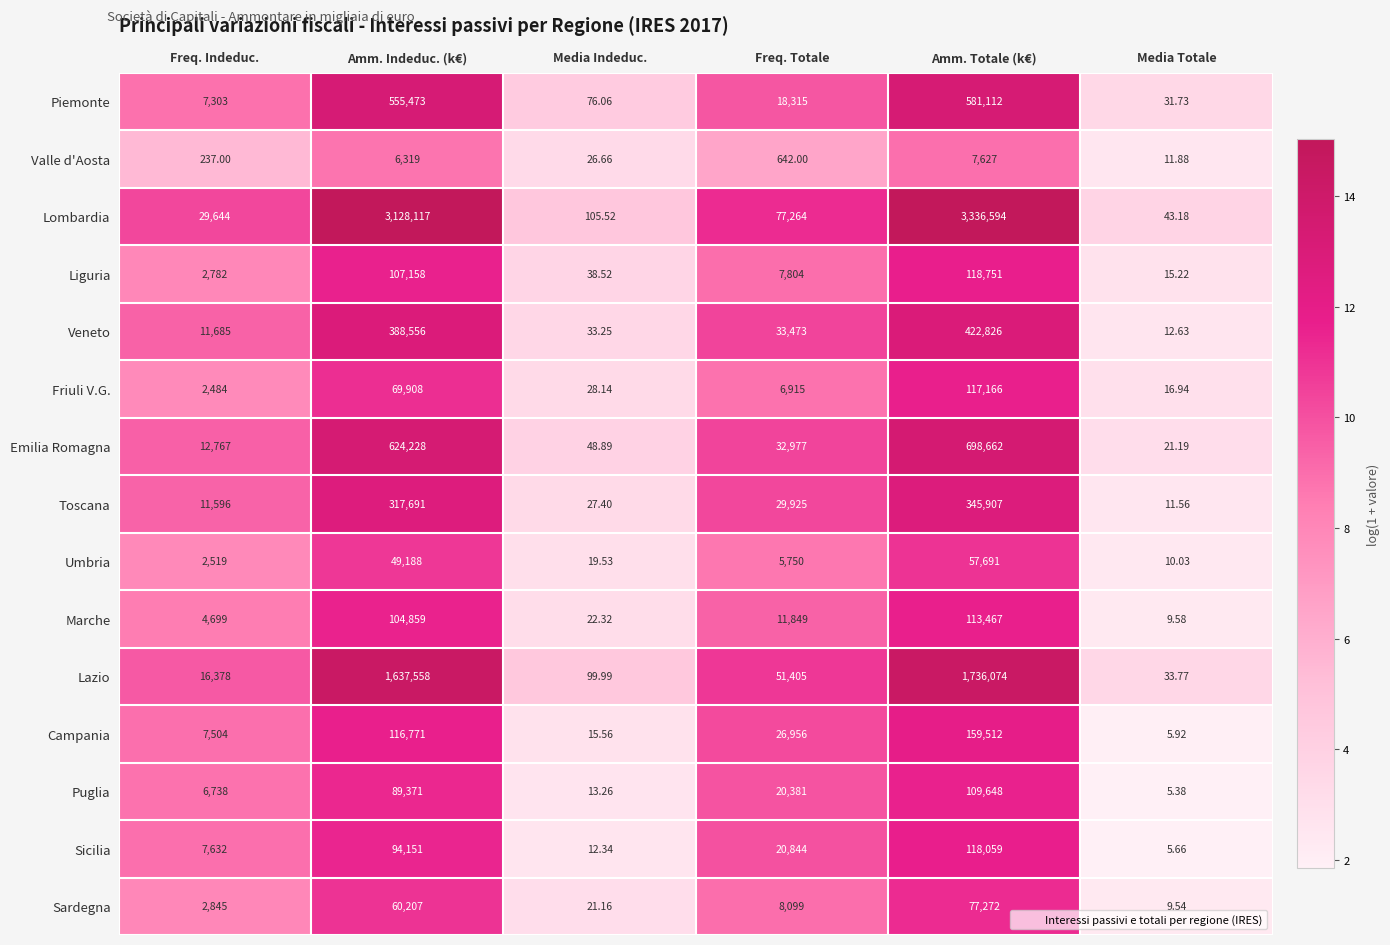

At which label does Campania first exceed 26956?

Amm. Indeduc. (k€)